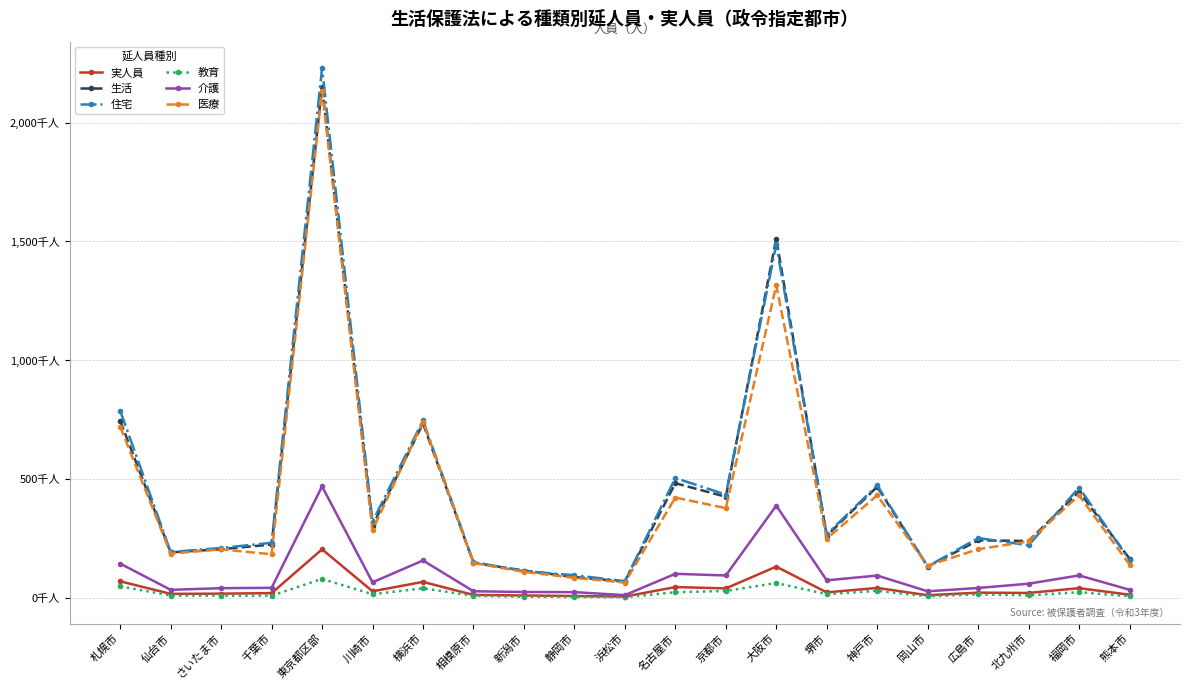

What is the value of the 実人員 point at the 5th from the left?

205.7